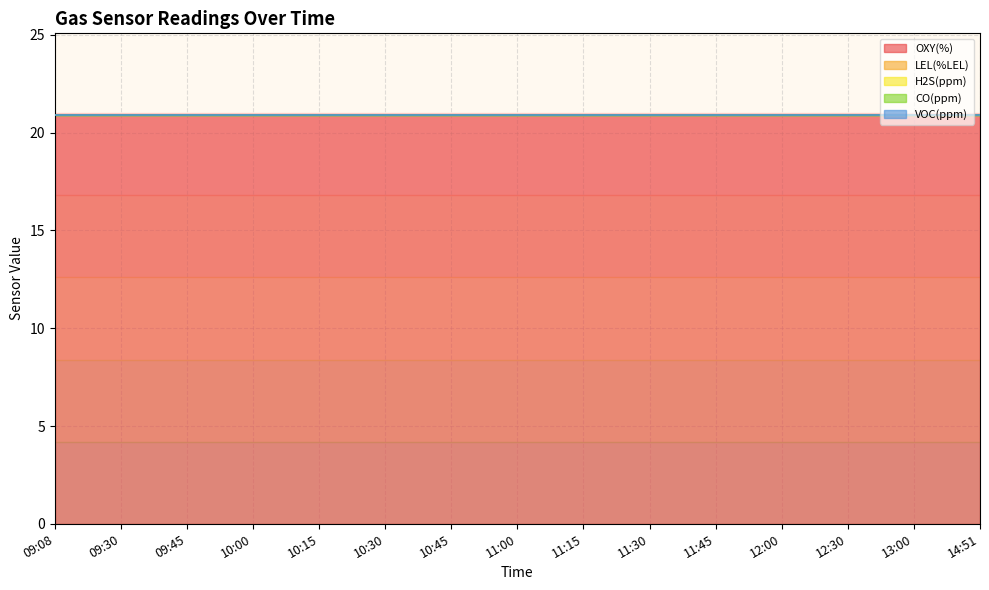

True or false: CO(ppm) and LEL(%LEL) intersect in this chart.

False